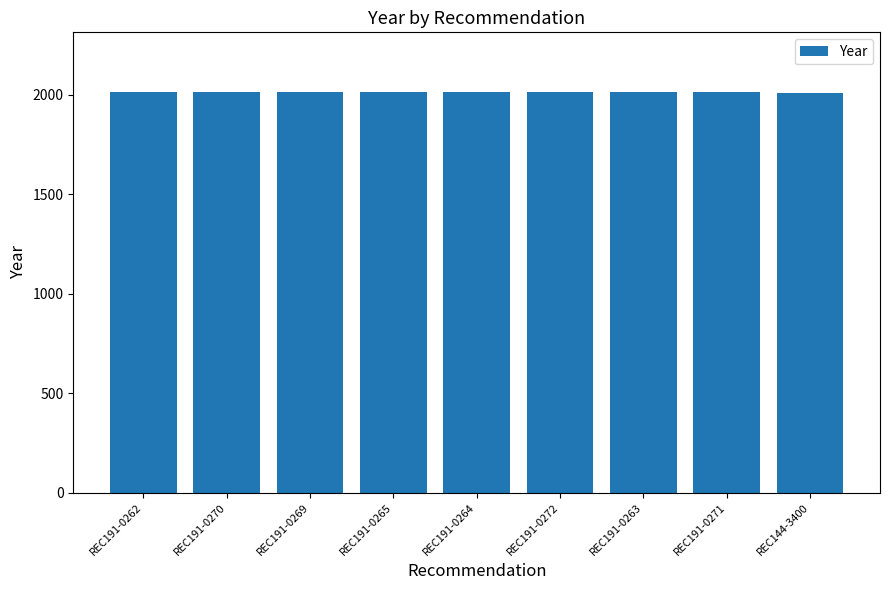

What is the sum of all values?

18096